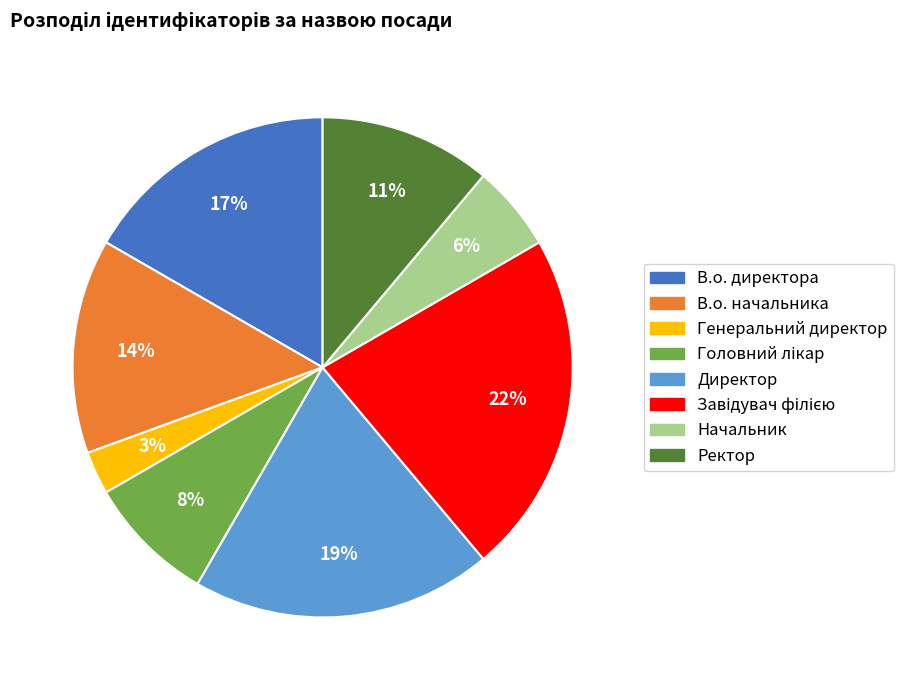

Which slice is the smallest?

Генеральний директор